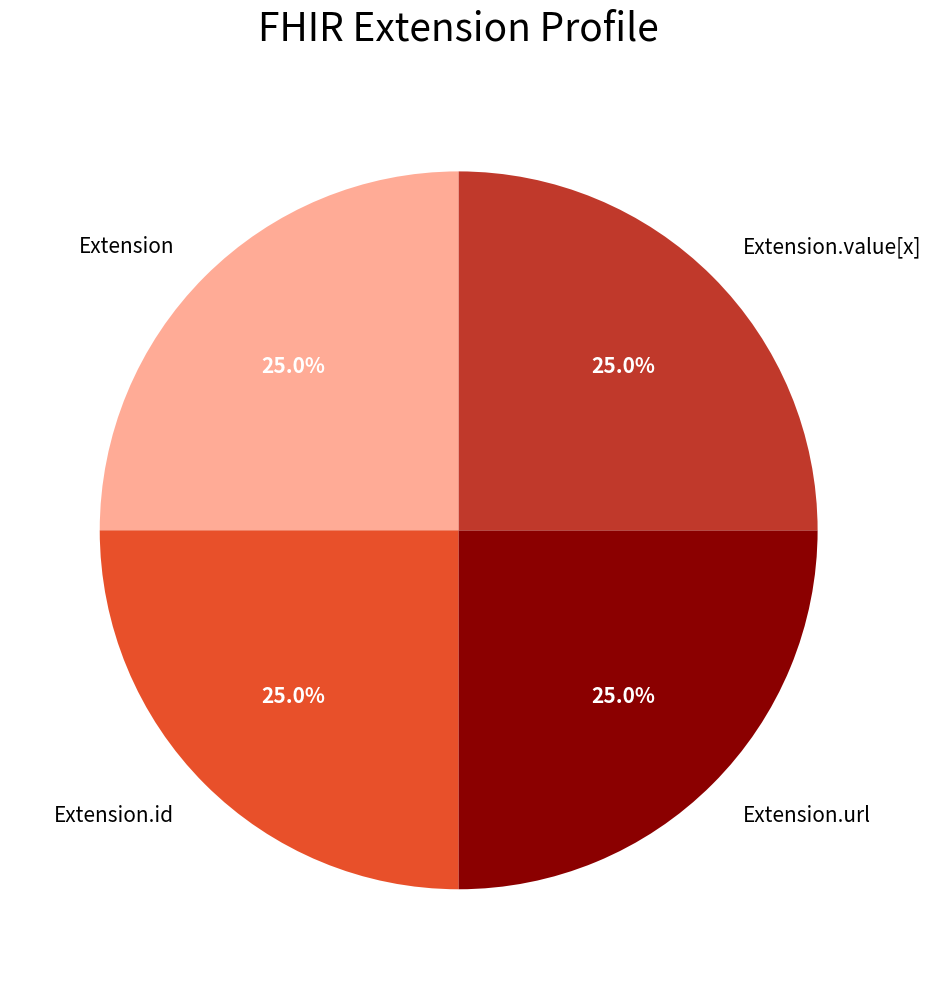

To the nearest percent, what is the difference between the Extension.id and Extension.value[x] slice percentages?

0%